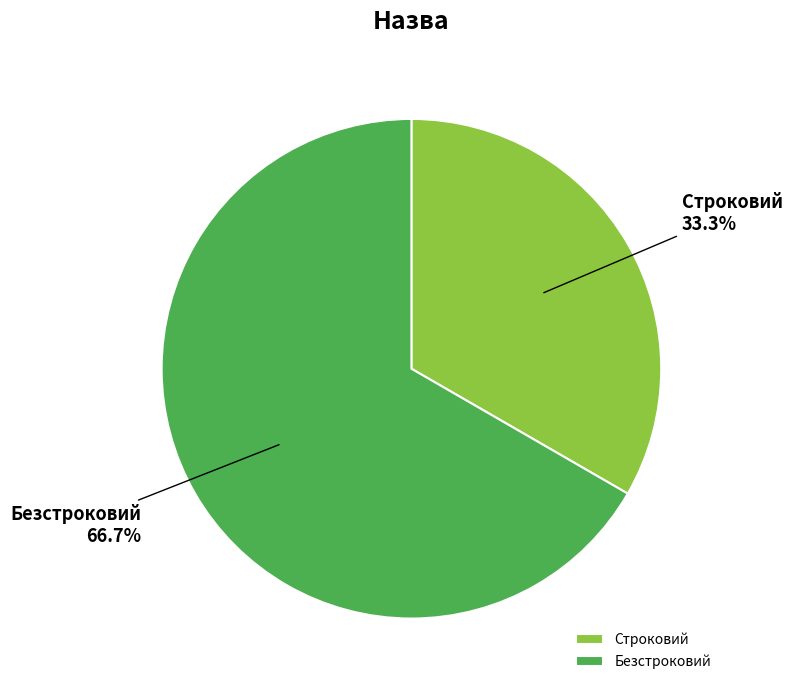

What is the majority slice?

Безстроковий